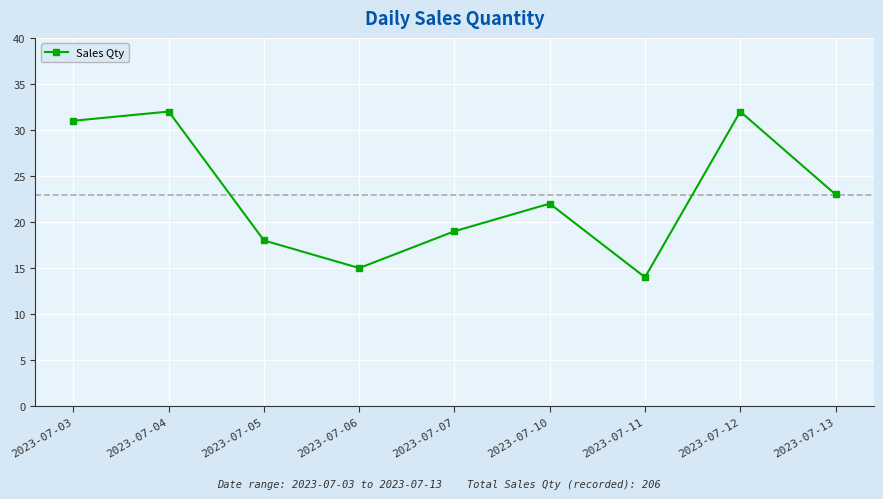

Reading right to left, transcribe all the data shown in this chart.

23	32	14	22	19	15	18	32	31